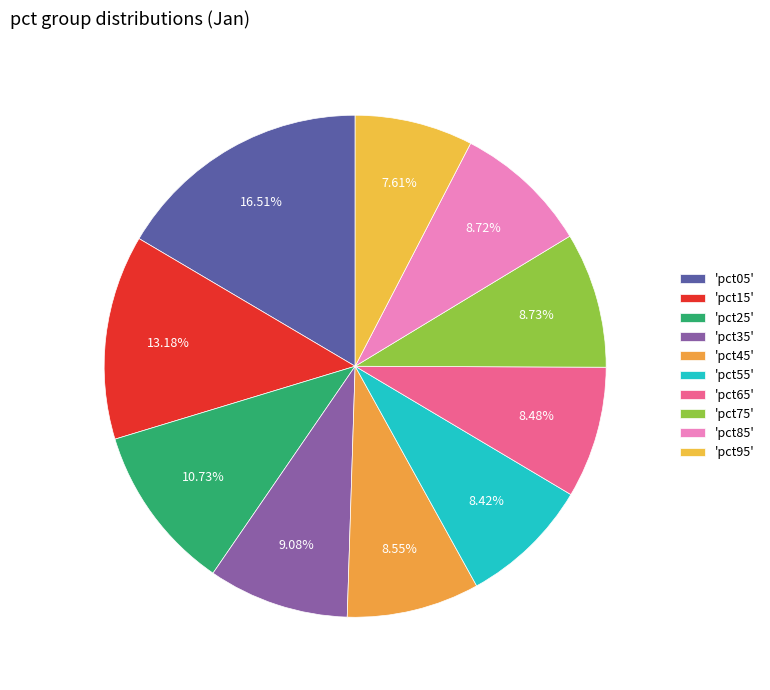

How many segments does this pie chart have?

10